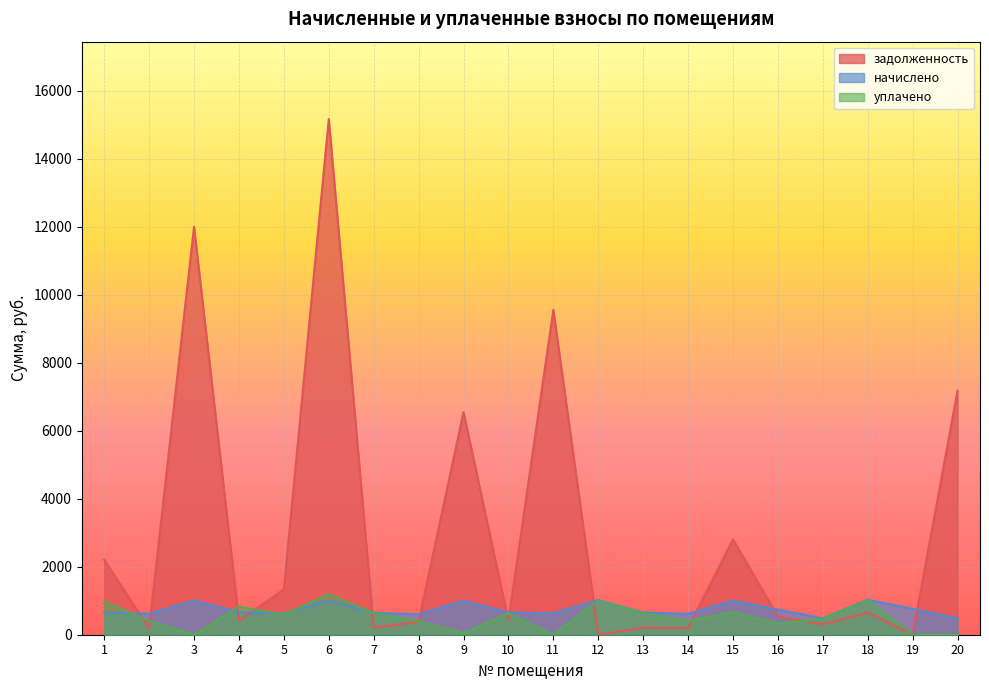

How many values in the задолженность series are below 535?

10